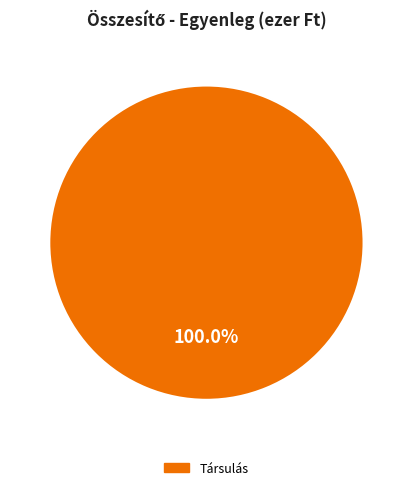

Does any single category account for the majority?

Yes